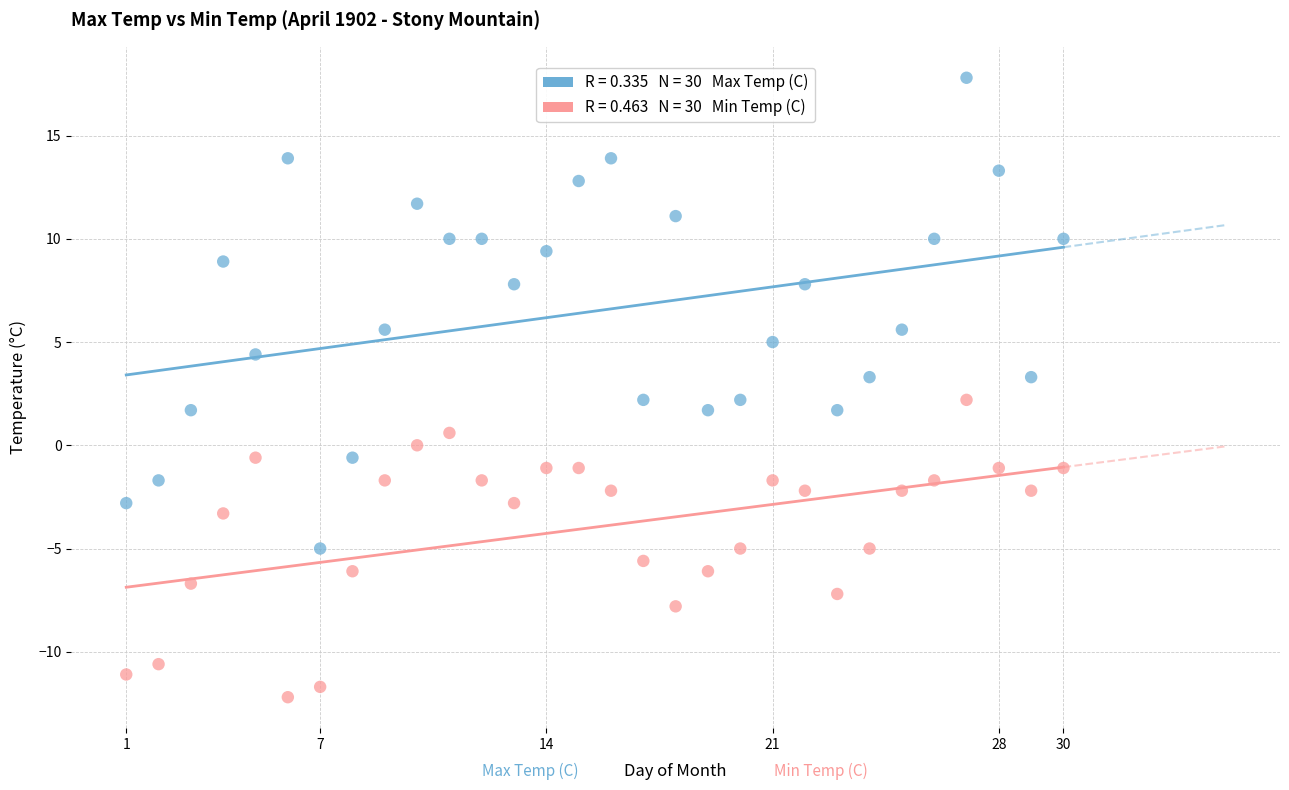

Across all data points, what is the range of X values (max minus min)?

29.0